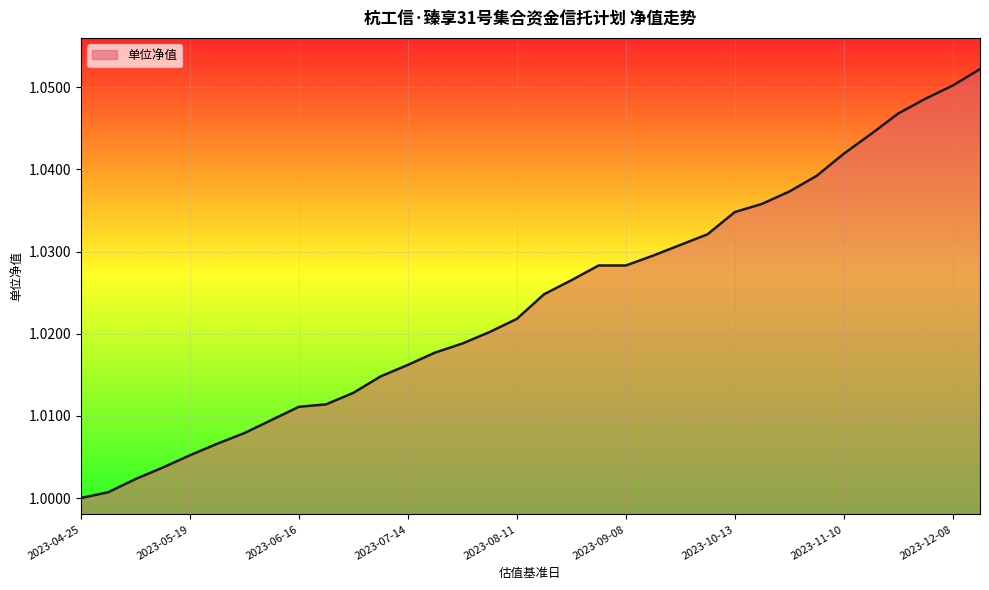

Does the chart have visible grid lines?

Yes